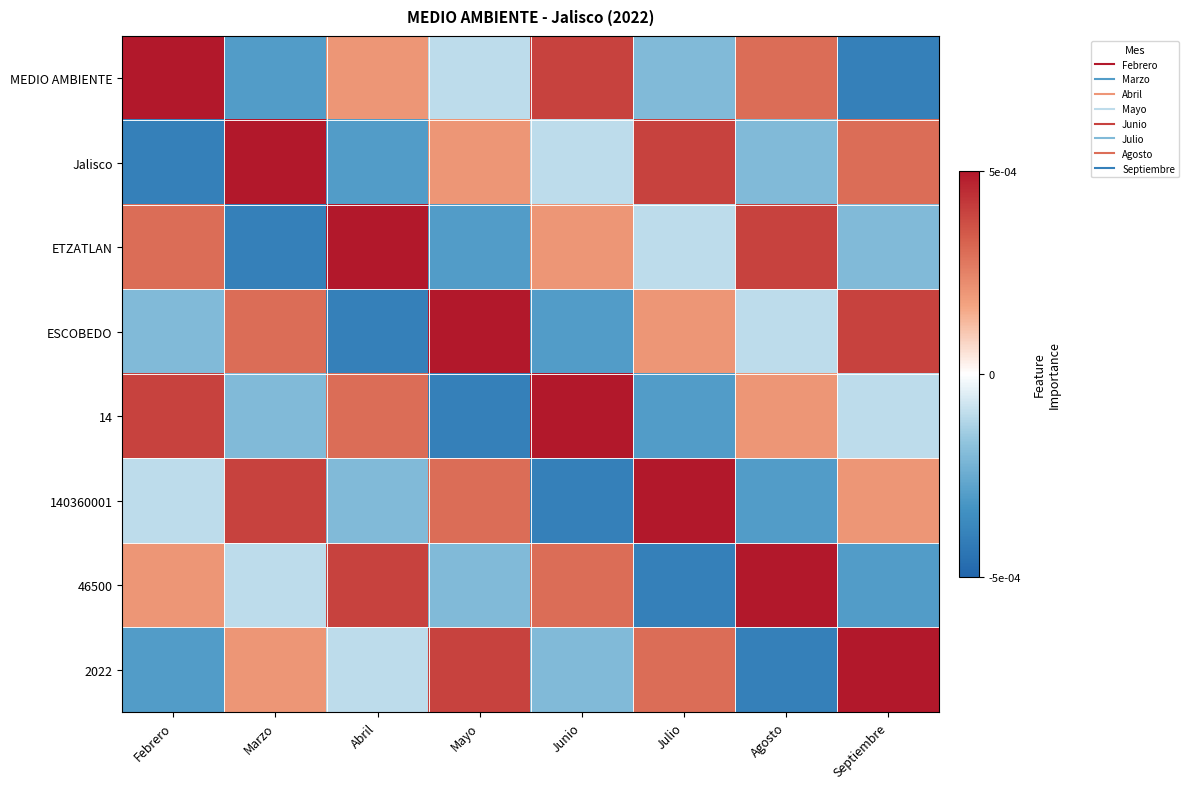

List the series in order of their peak value, highest first.

MEDIO AMBIENTE, Jalisco, ETZATLAN, ESCOBEDO, 14, 140360001, 46500, 2022